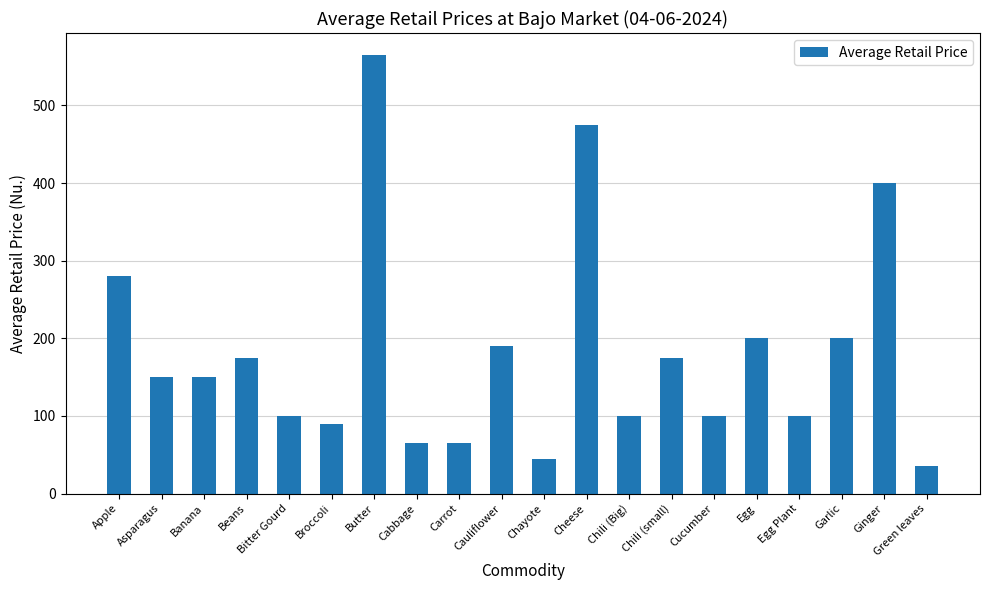

What is the label of the 20th bar from the left?

Green leaves